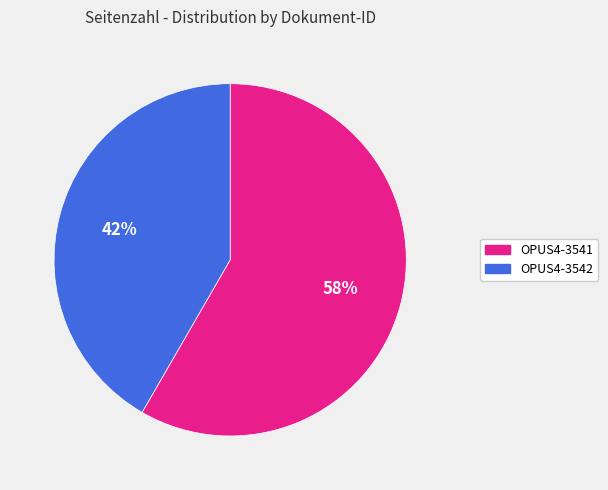

Is OPUS4-3541 the majority of the pie?

Yes